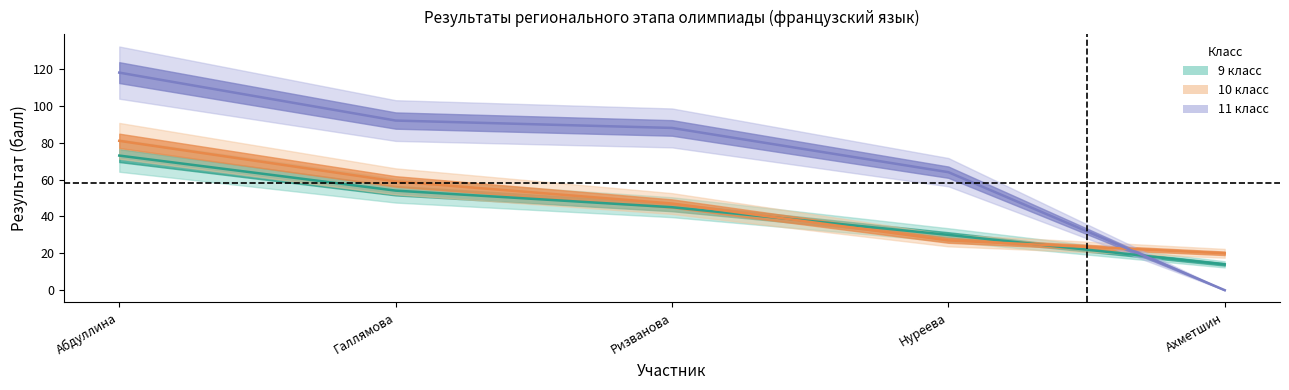

After their last crossing, which series has the higher values: 9 класс or 11 класс?

9 класс